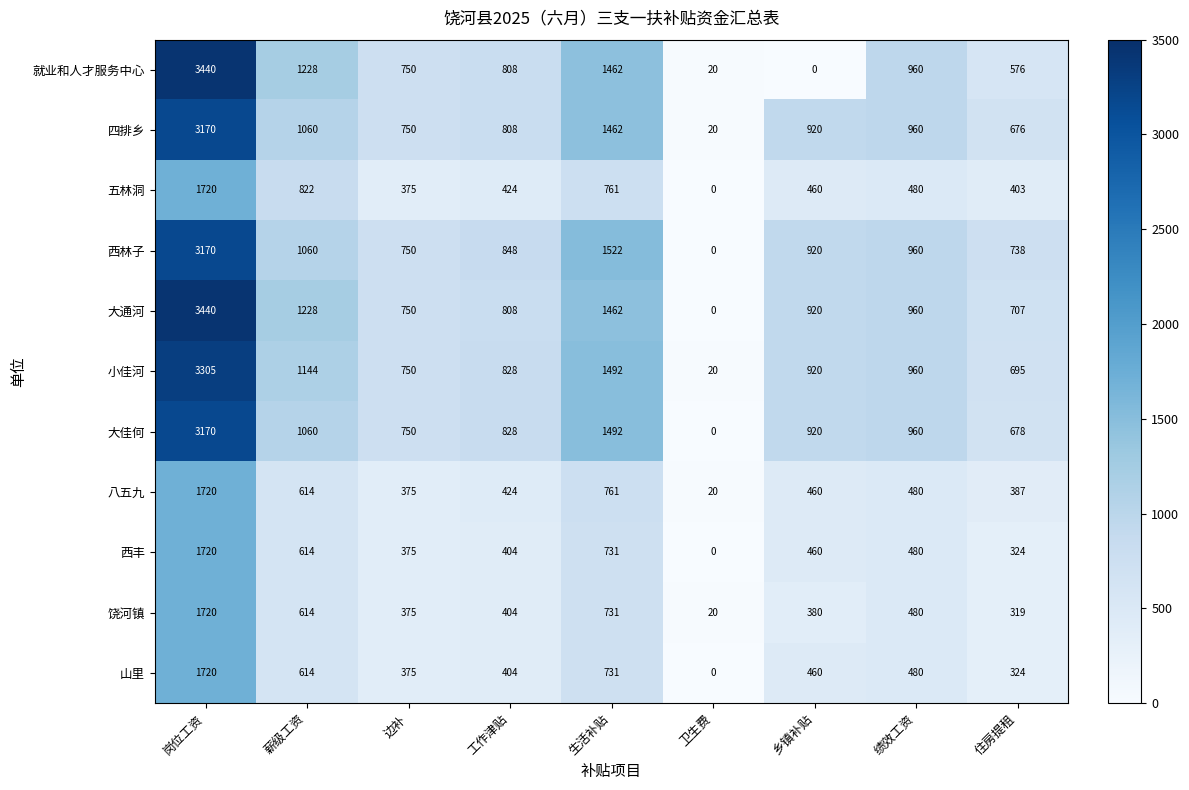

What is the difference between the second highest and minimum values in the 大通河 series?

1462